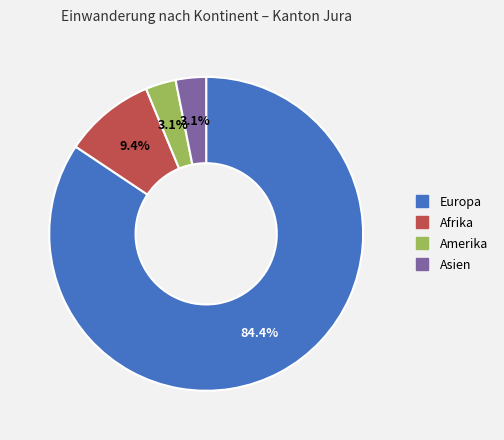

Is there any slice that represents more than half of the pie?

Yes